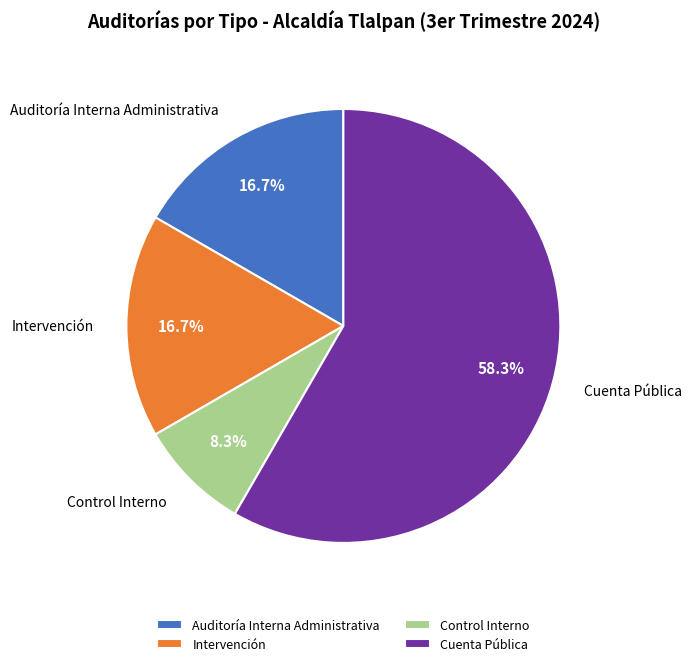

What is the largest slice in the pie chart?

Cuenta Pública